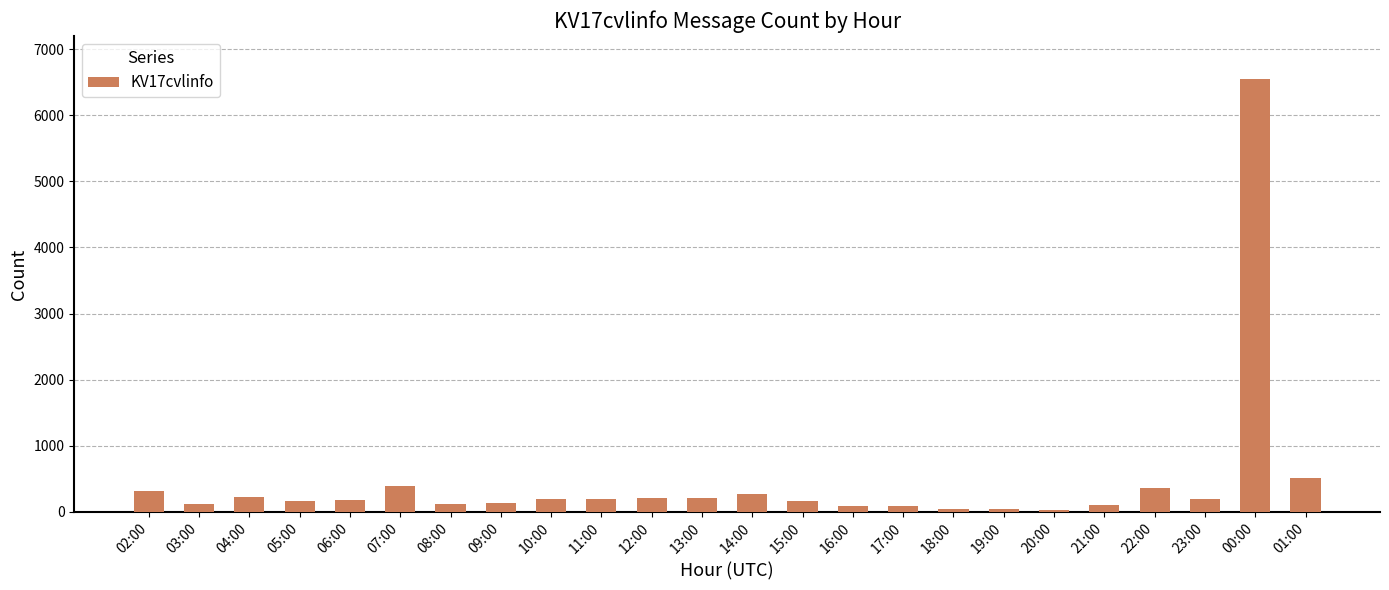

What is the greatest value displayed?

6543